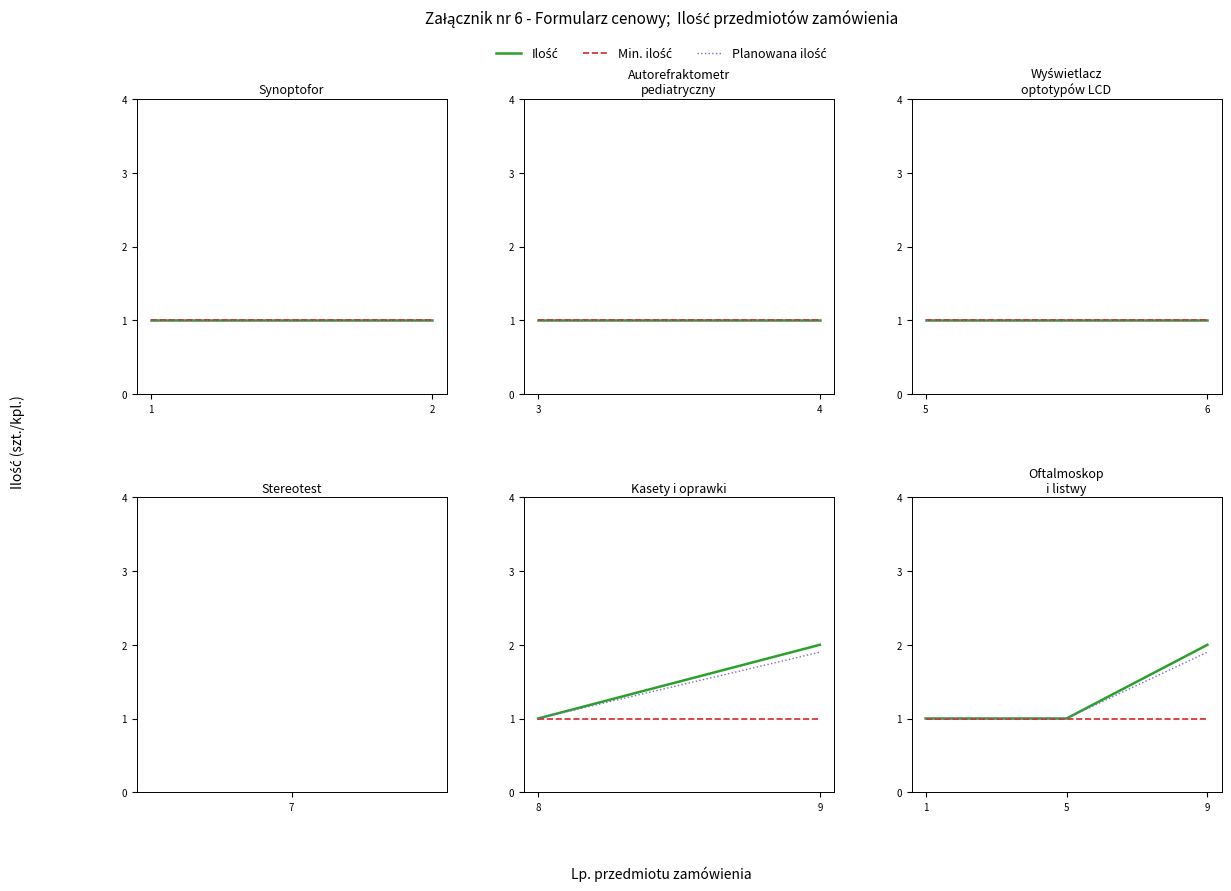

What is the difference between the highest and lowest values at 9?

1.0